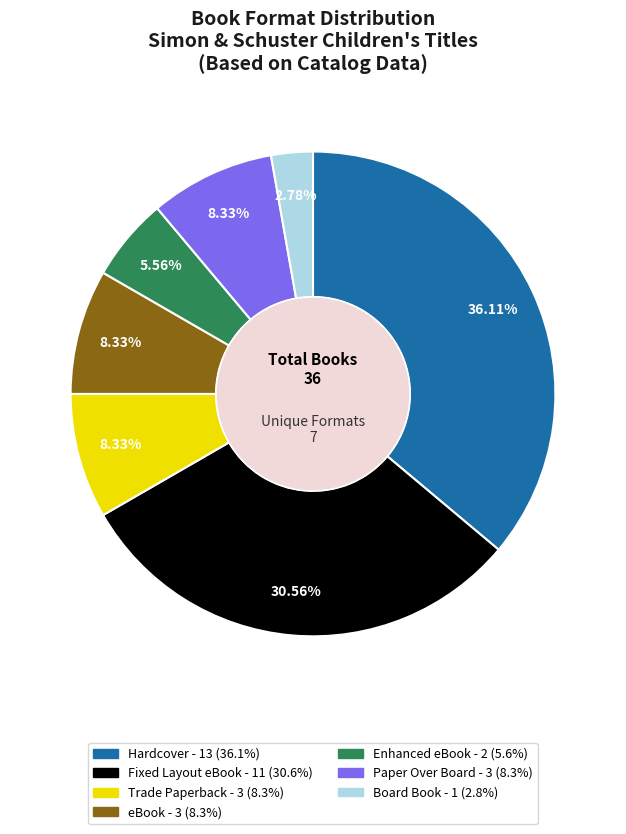

Does any single category account for the majority?

No